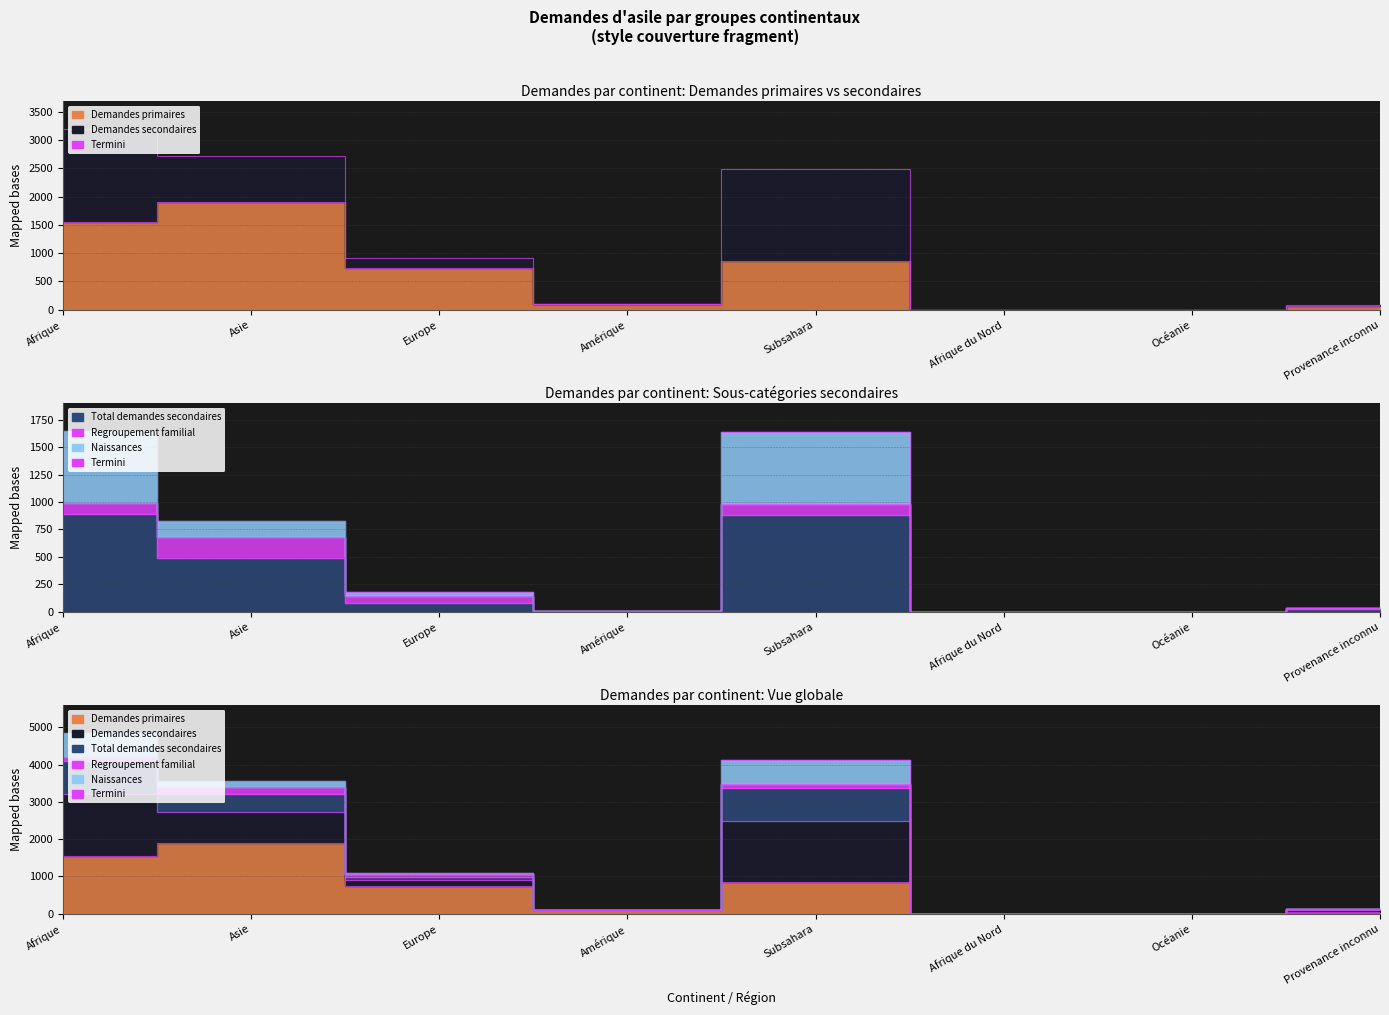

Between Afrique du Nord and Afrique, which is larger?

Afrique